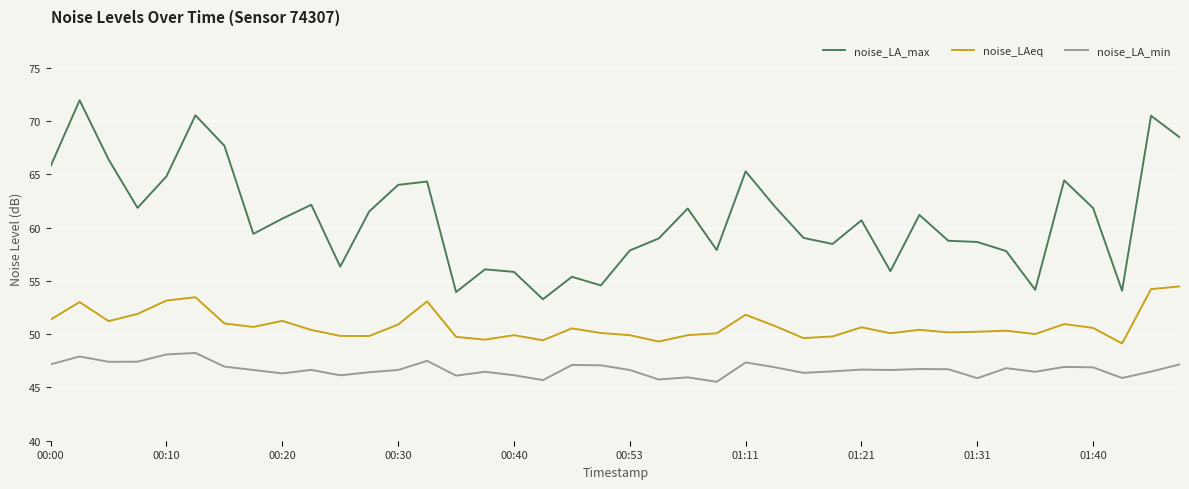

What is the difference between the maximum and minimum values in the noise_LA_min series?

2.7